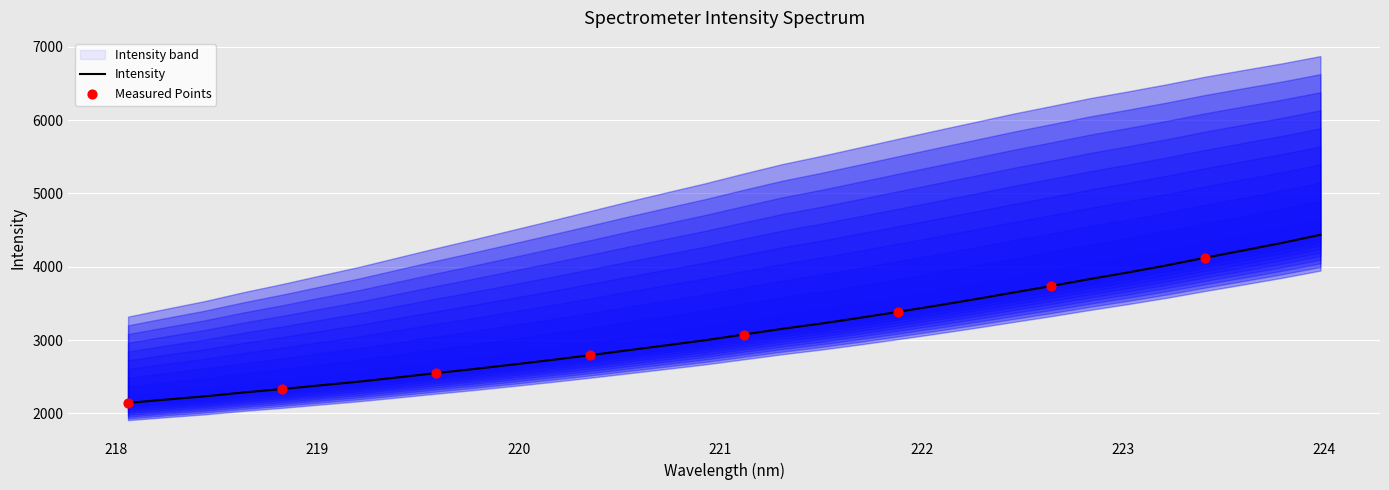

What is the change in value from 219.2067 to 222.263?

+1123.8